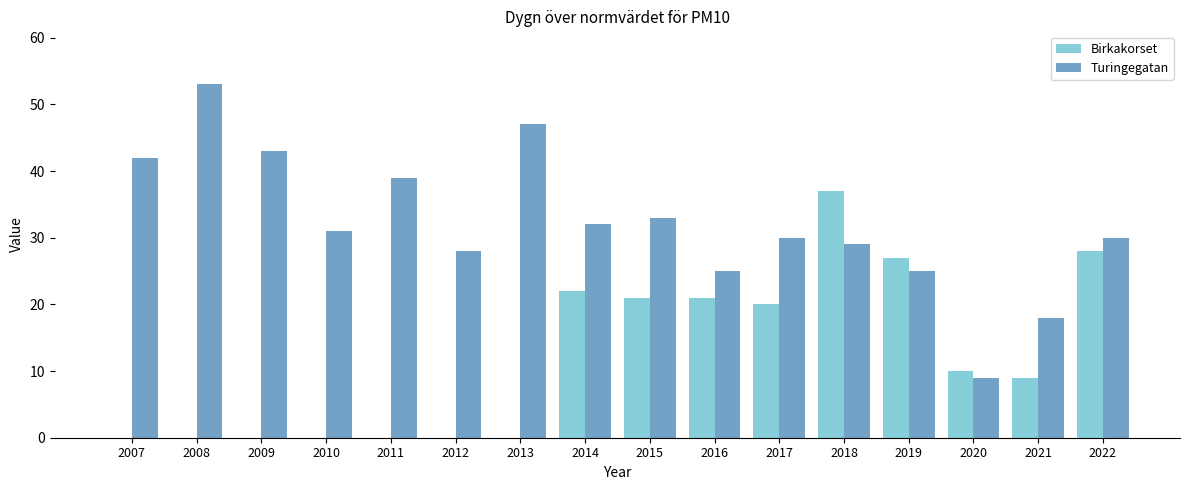

The value of Turingegatan at 2010 is 31. True or false?

True